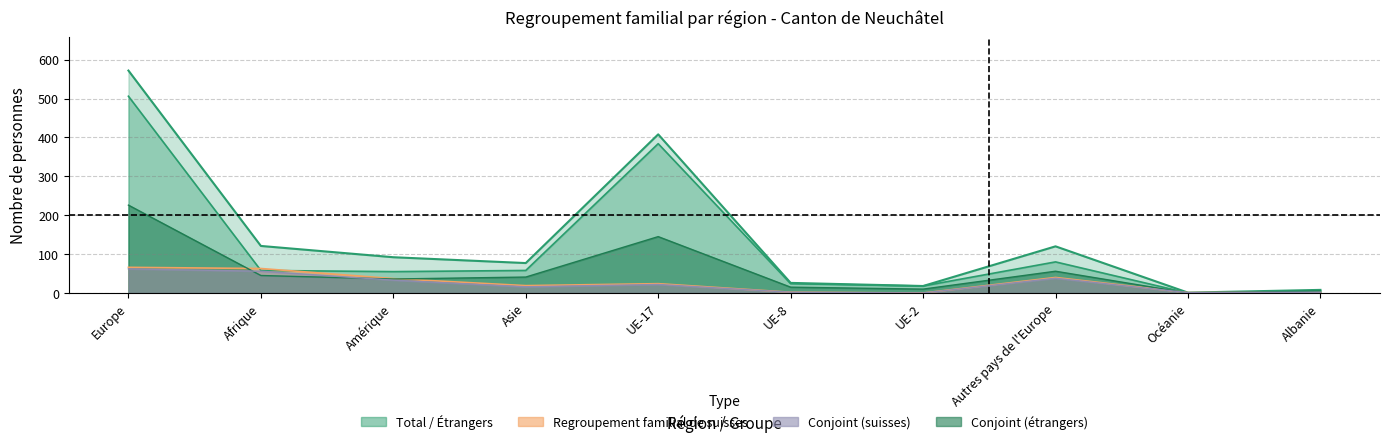

Which series has the largest total across all categories?

Total